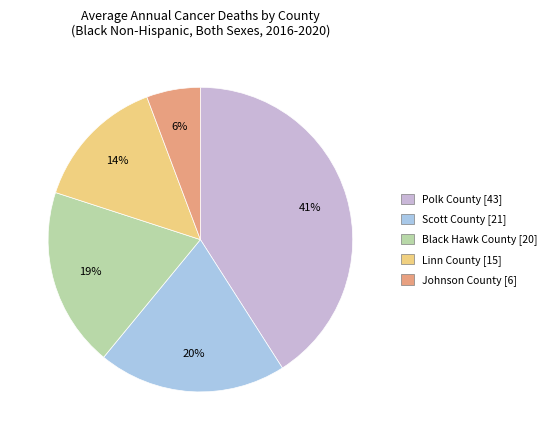

Is there any slice that represents more than half of the pie?

No